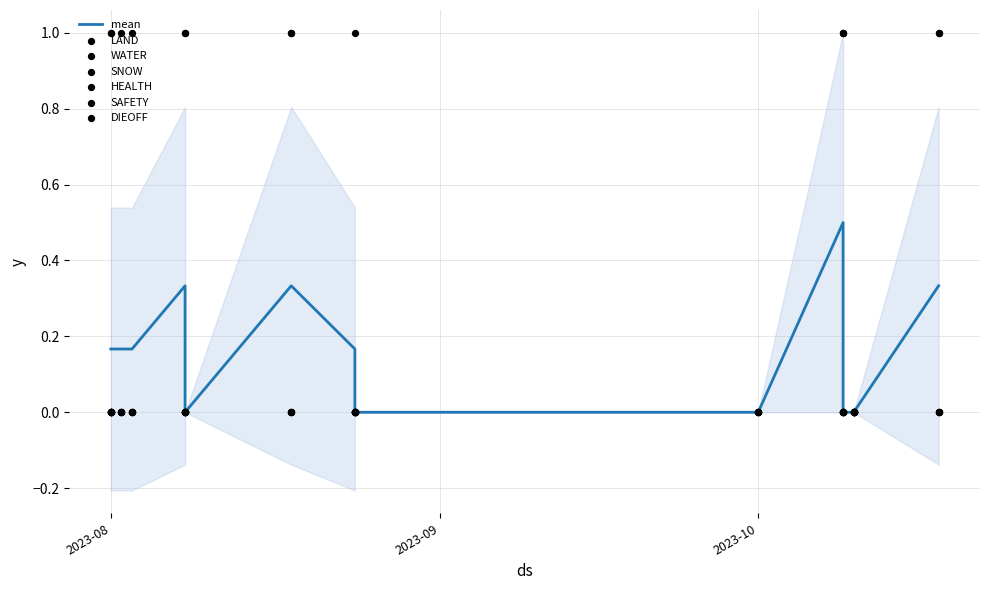

Which series contains the highest Y value?

LAND